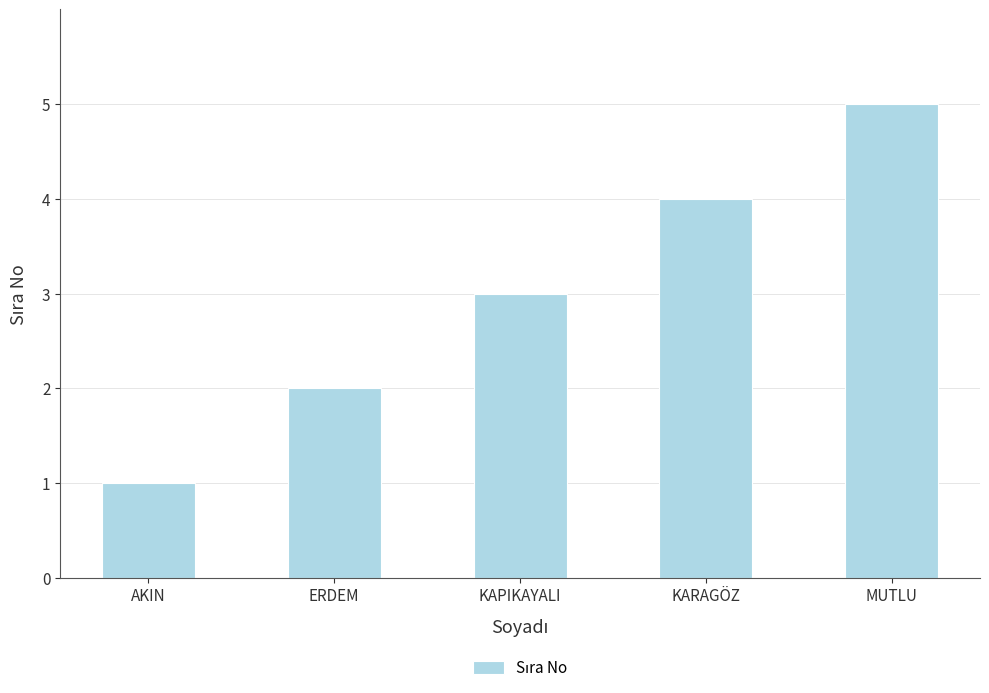

What is the difference between the maximum and minimum values?

4